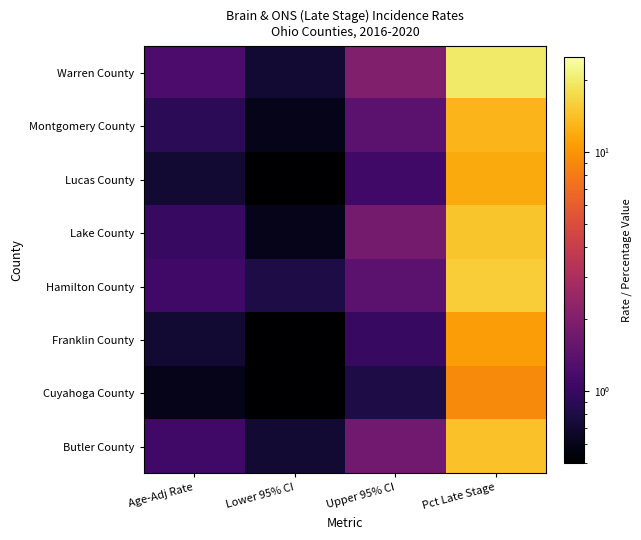

What is the total value across all series at Lower 95% CI?

4.7